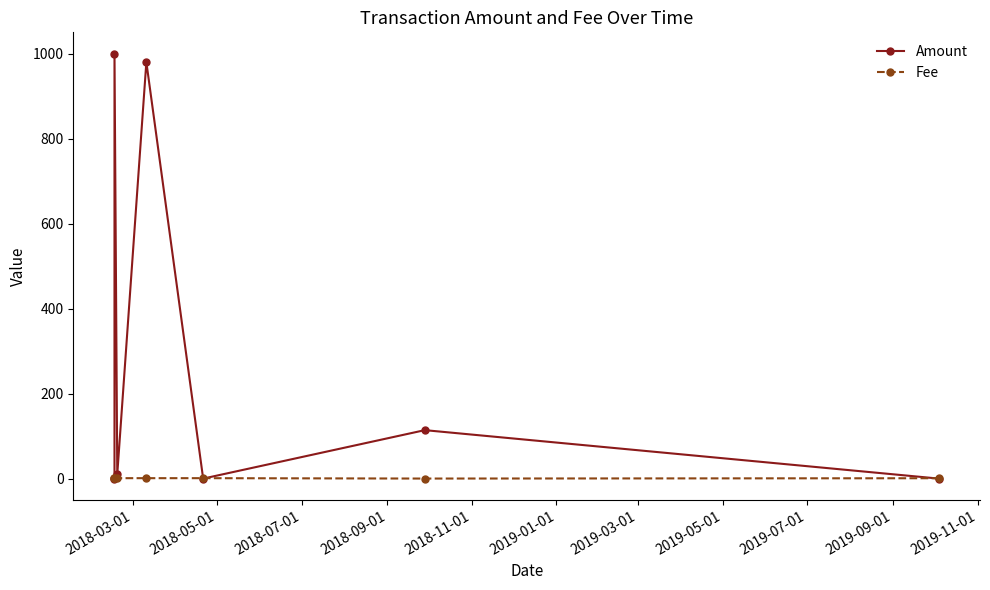

Reading right to left, extract all data points from this chart.

Amount: 0.0	114.0	0.0	980.0	10.0	1000.0	0.0
Fee: 0.9	0.1	1.0	1.0	1.0	1.0	1.0